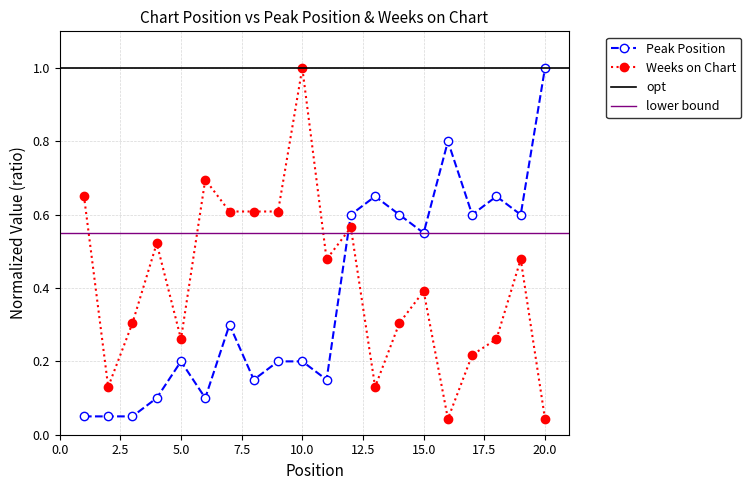

What is the spread (max minus min) of values at 9?

0.4